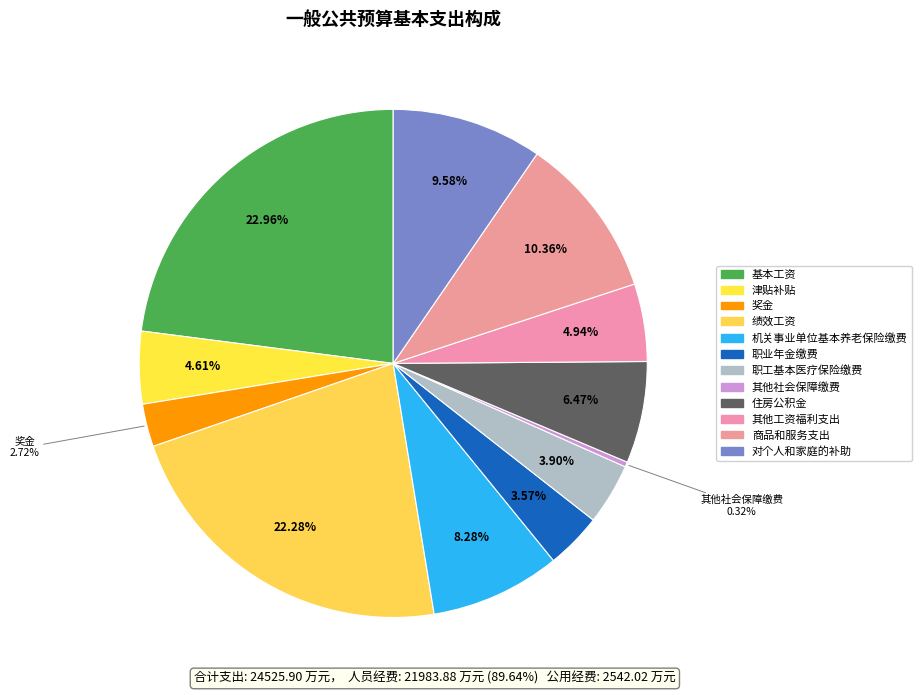

Which slice is the largest?

基本工资